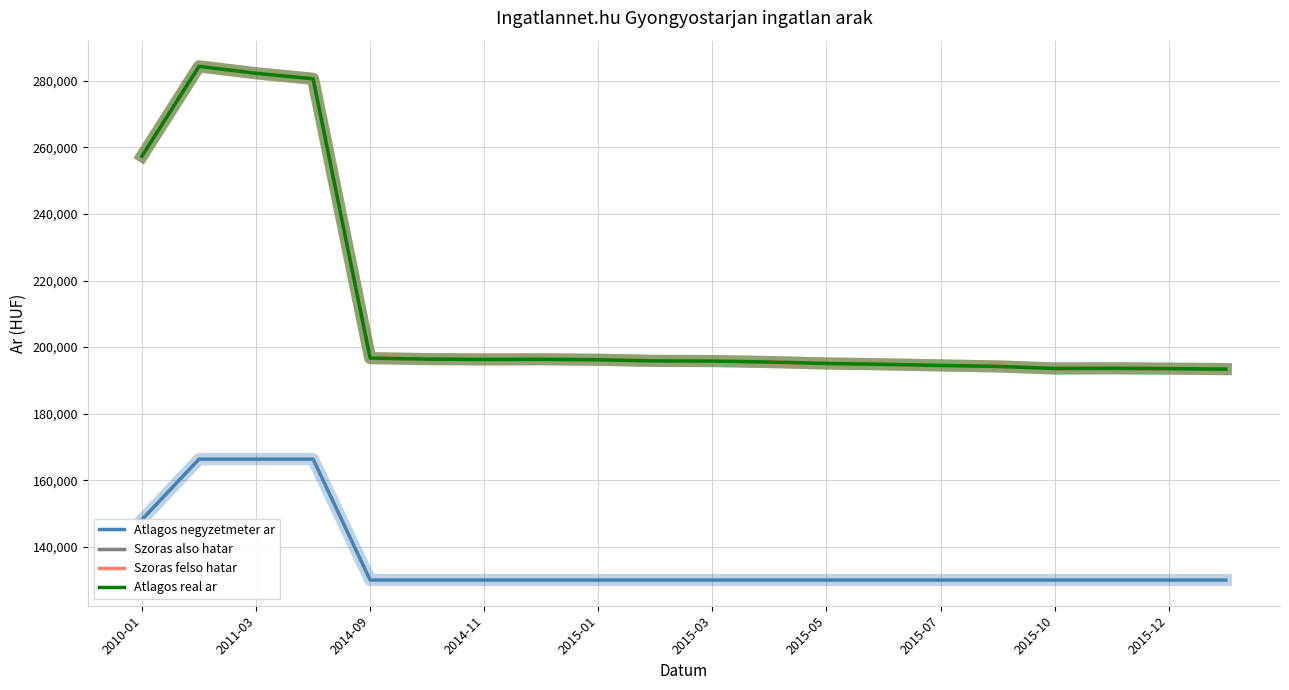

Does the chart have visible grid lines?

Yes